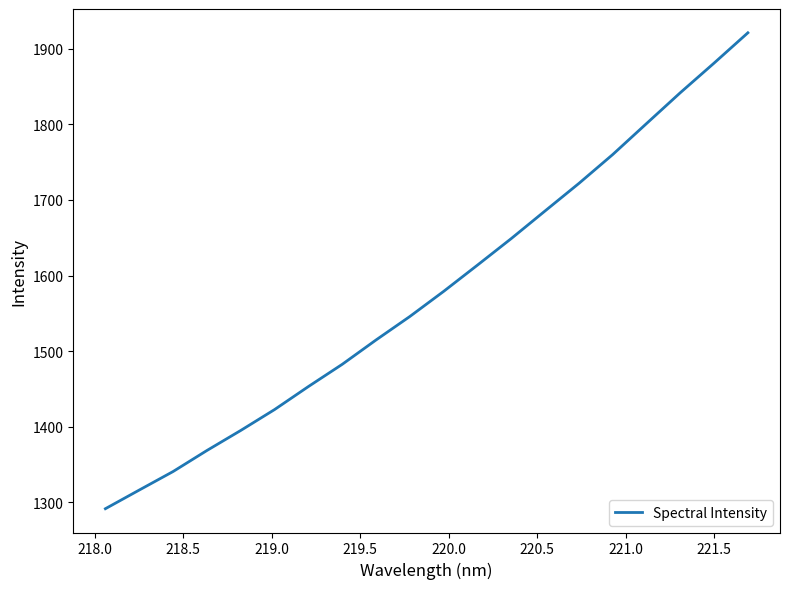

True or false: the data has more than 1 interior local peaks.

False